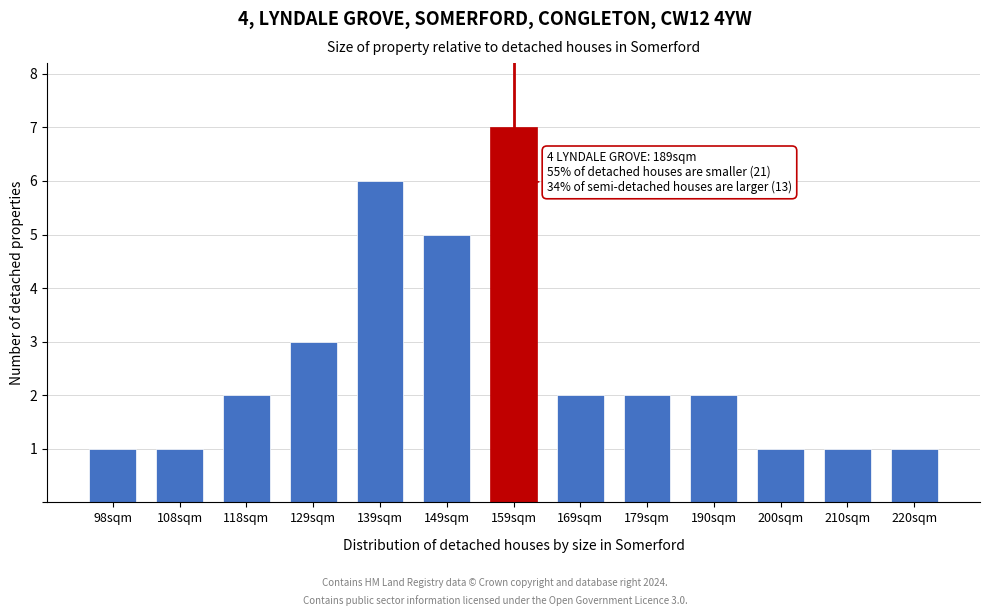

Reading left to right, what are all the values shown in this chart?

1	1	2	3	6	5	7	2	2	2	1	1	1